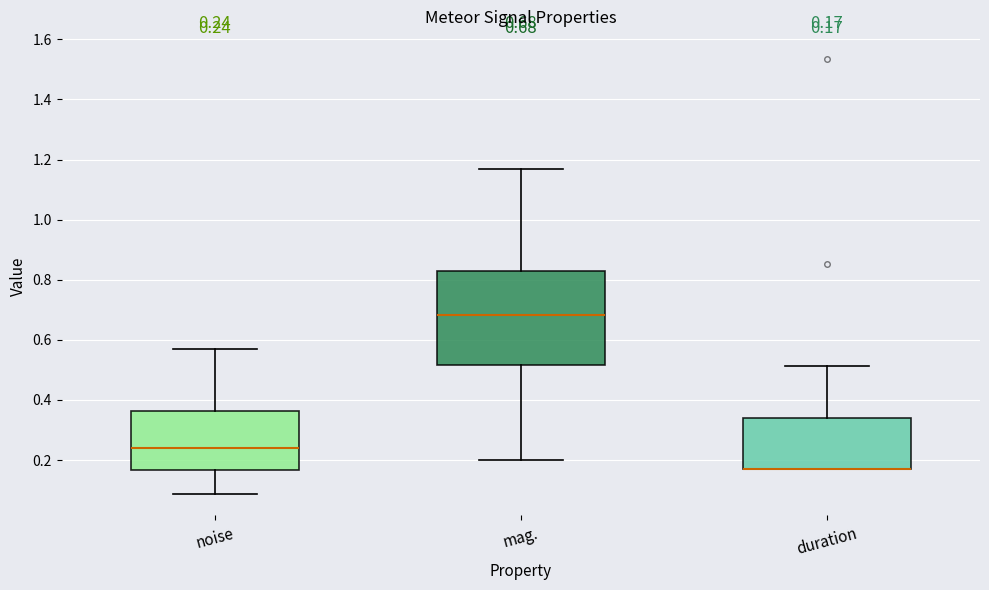

Comparing the boxes themselves (not the whiskers), which one is the tallest?

mag.